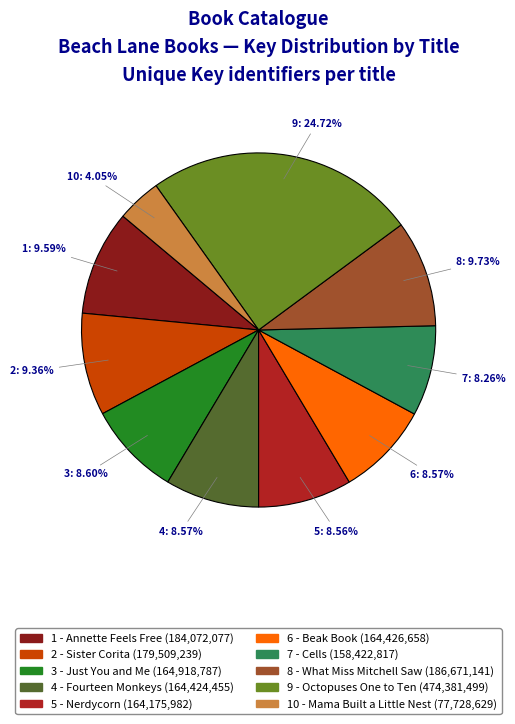

What portion of the pie excludes 7 - Cells?

91.7%